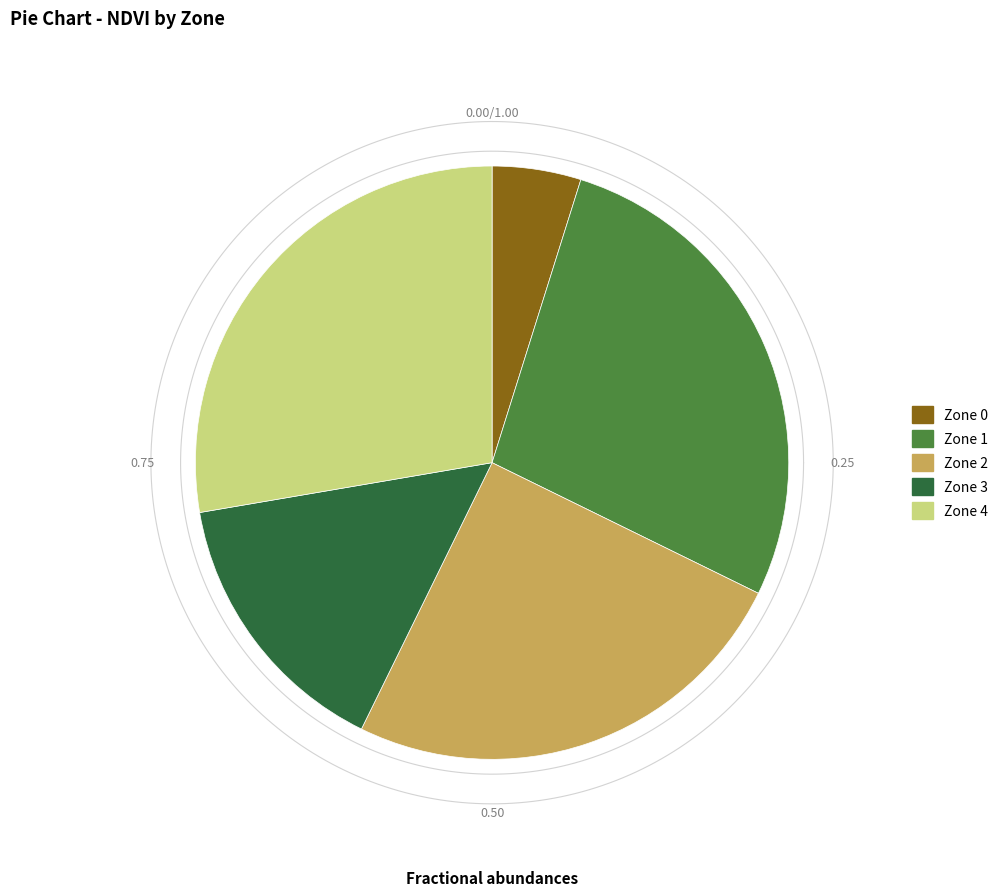

To the nearest percent, what portion does Zone 2 represent?

23%